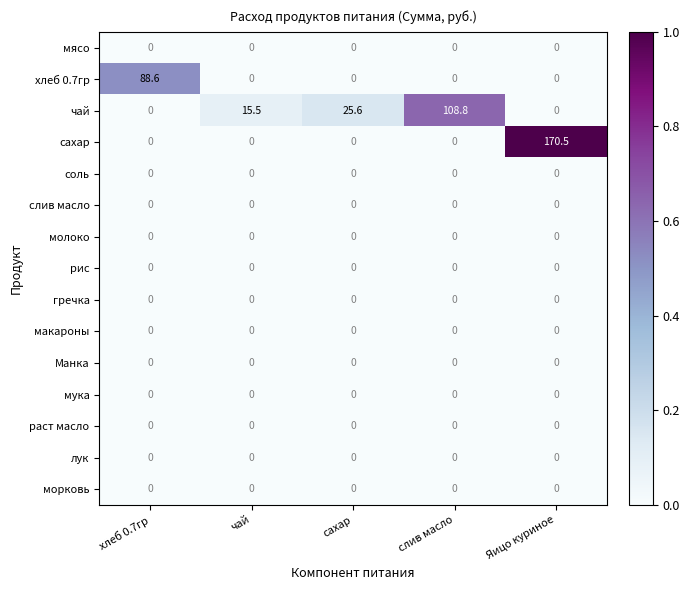

What is the difference between the maximum and minimum values in the чай series?

108.8